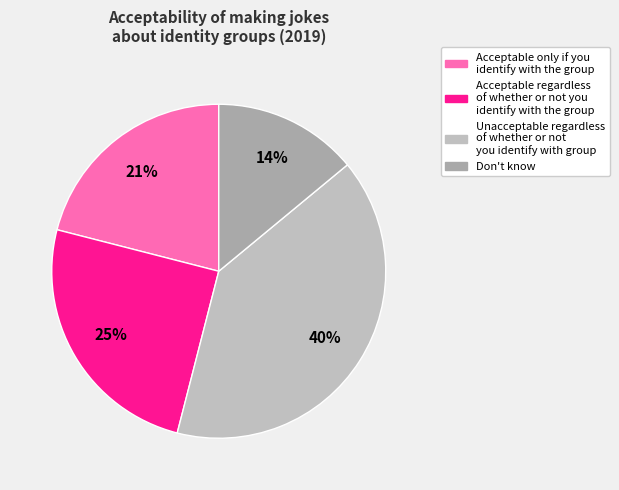

What is the largest slice in the pie chart?

Unacceptable regardless of whether or not you identify with group